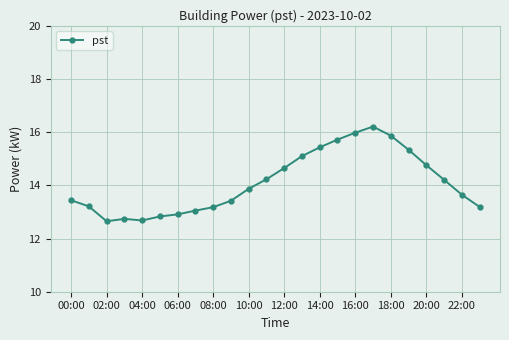

What is the value of the 5th point from the left?

12.7